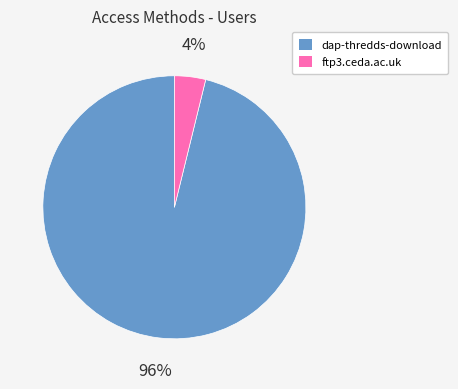

How many segments does this pie chart have?

2